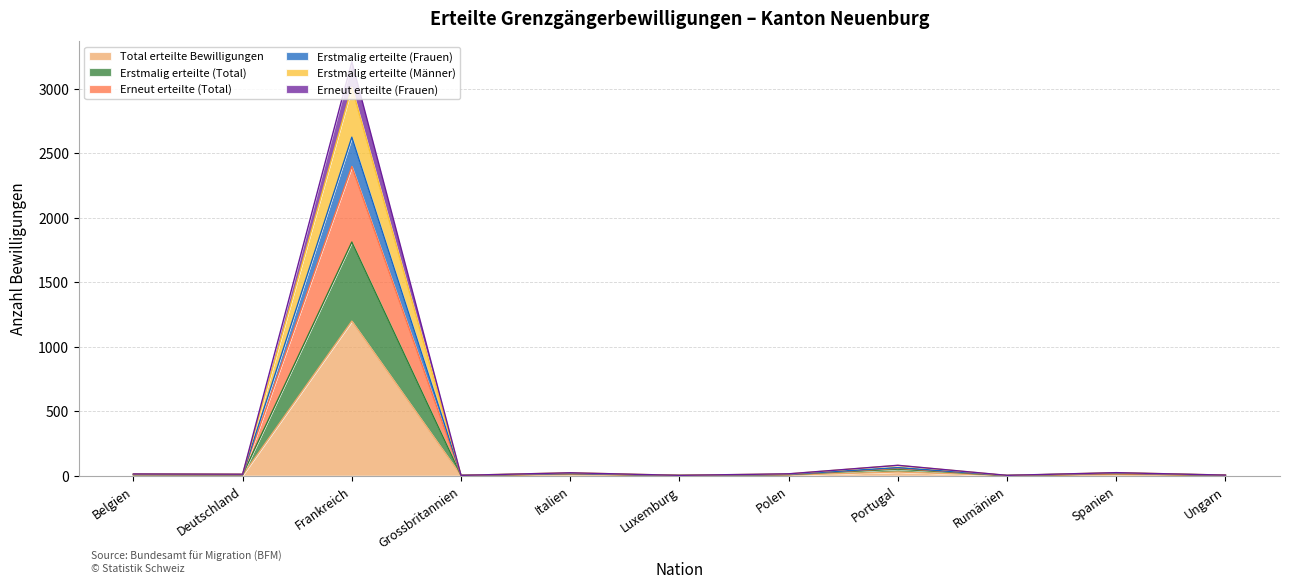

At Belgien, list the series in order from smallest to largest.

Total erteilte Bewilligungen, Erstmalig erteilte (Total), Erneut erteilte (Total), Erstmalig erteilte (Frauen), Erstmalig erteilte (Männer), Erneut erteilte (Frauen)